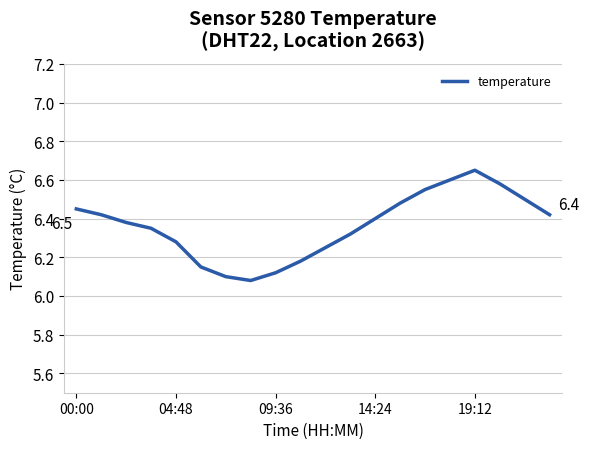

Count the values in the range 6 to 7.

20